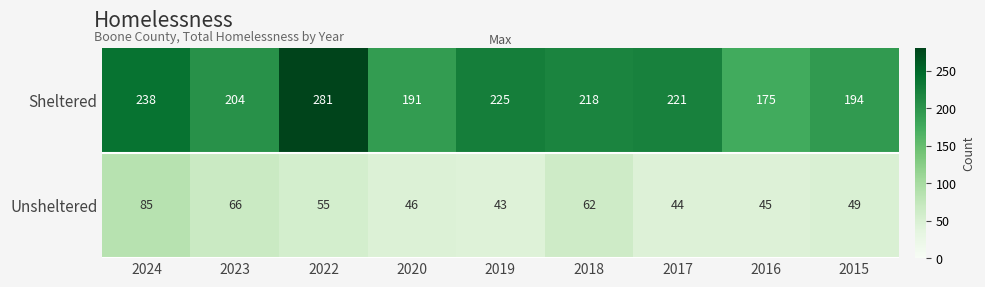

Which category has the lowest value in the Unsheltered series?

2019